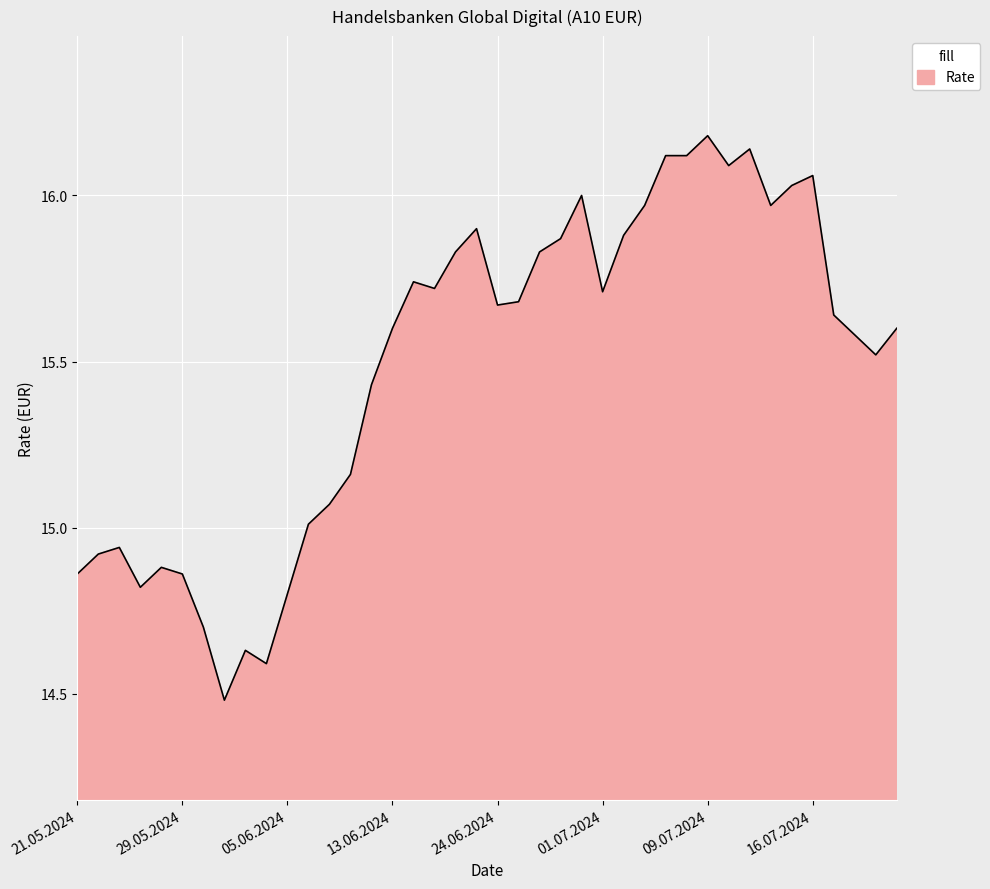

What is the maximum value shown in the chart?

16.2